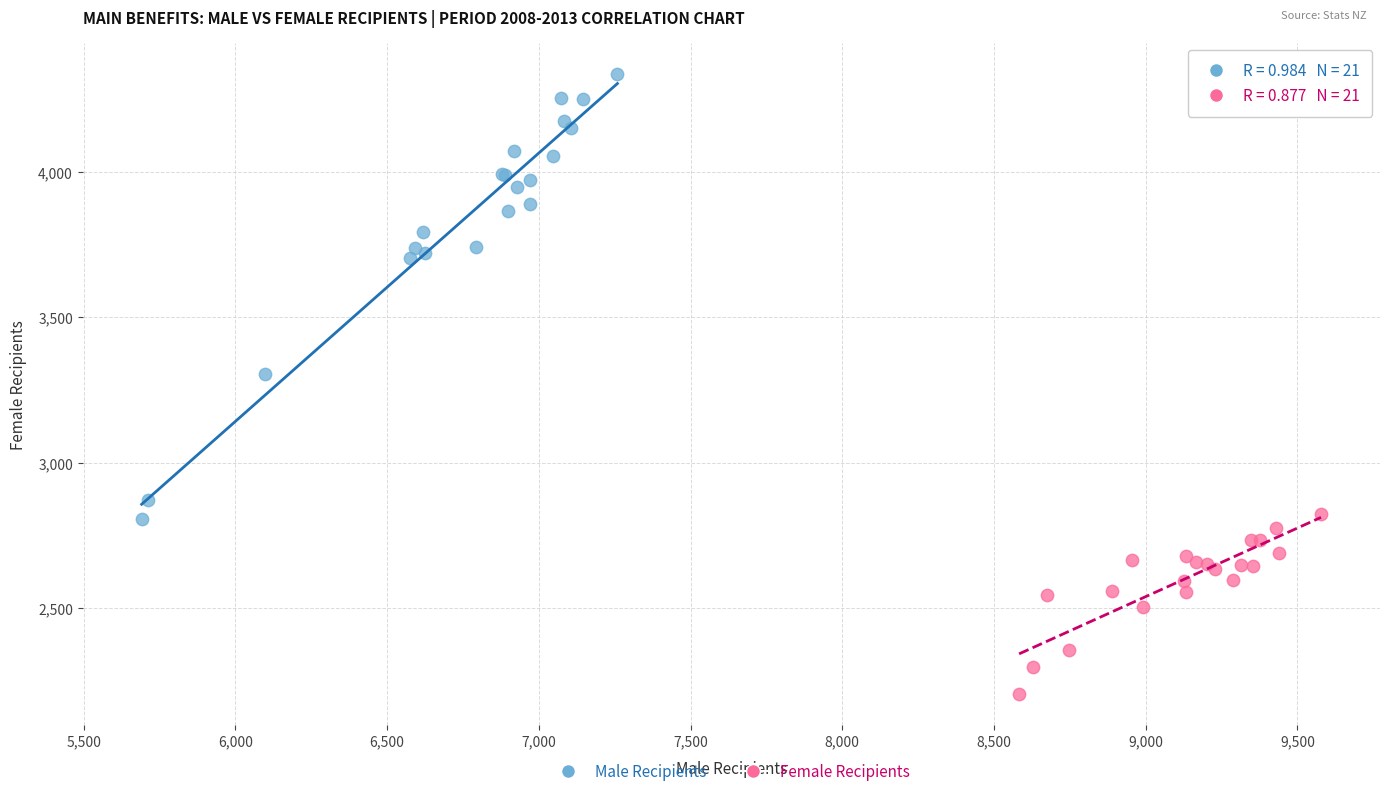

Which series has the widest spread of Y values?

Male Recipients